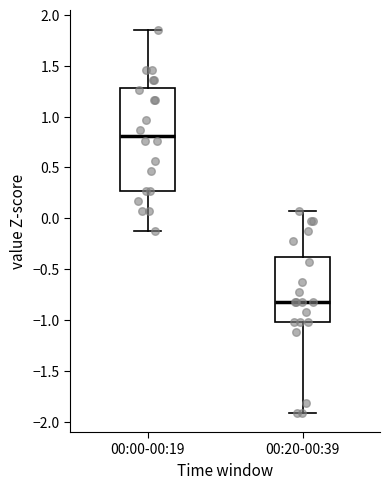

Which box is the tallest, from its lower edge to its upper edge?

00:00-00:19